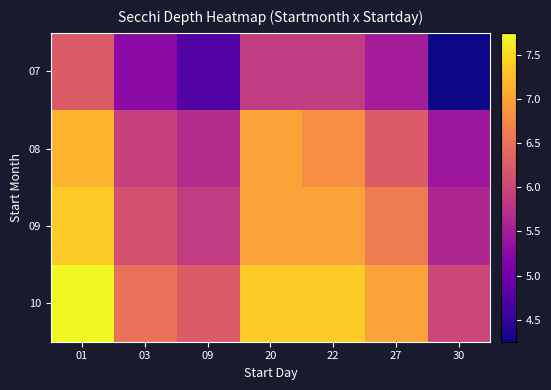

Reading right to left, transcribe all the data shown in this chart.

07: 30=4.2	27=5.5	22=5.9	20=5.9	09=4.8	03=5.2	01=6.2
08: 30=5.4	27=6.2	22=6.8	20=7.0	09=5.7	03=5.9	01=7.2
09: 30=5.6	27=6.6	22=7.0	20=7.0	09=5.9	03=6.1	01=7.4
10: 30=6.0	27=7.0	22=7.4	20=7.4	09=6.2	03=6.5	01=7.8